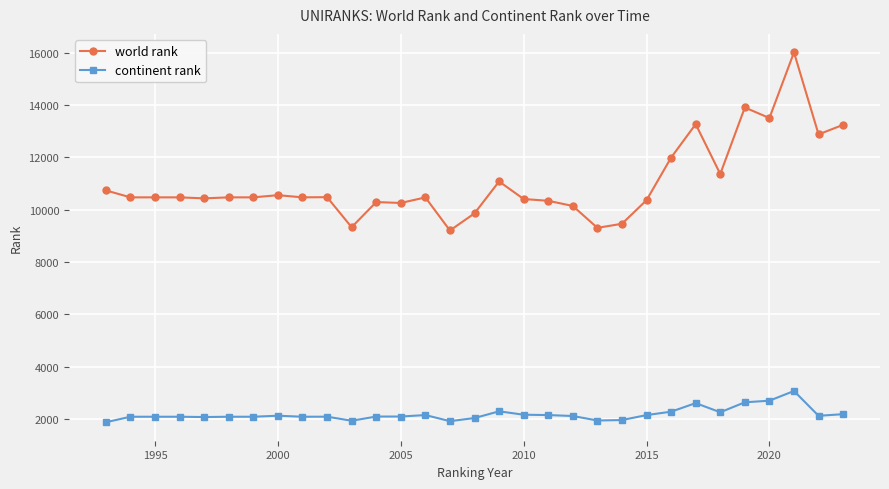

Which series has the widest spread of values?

world rank